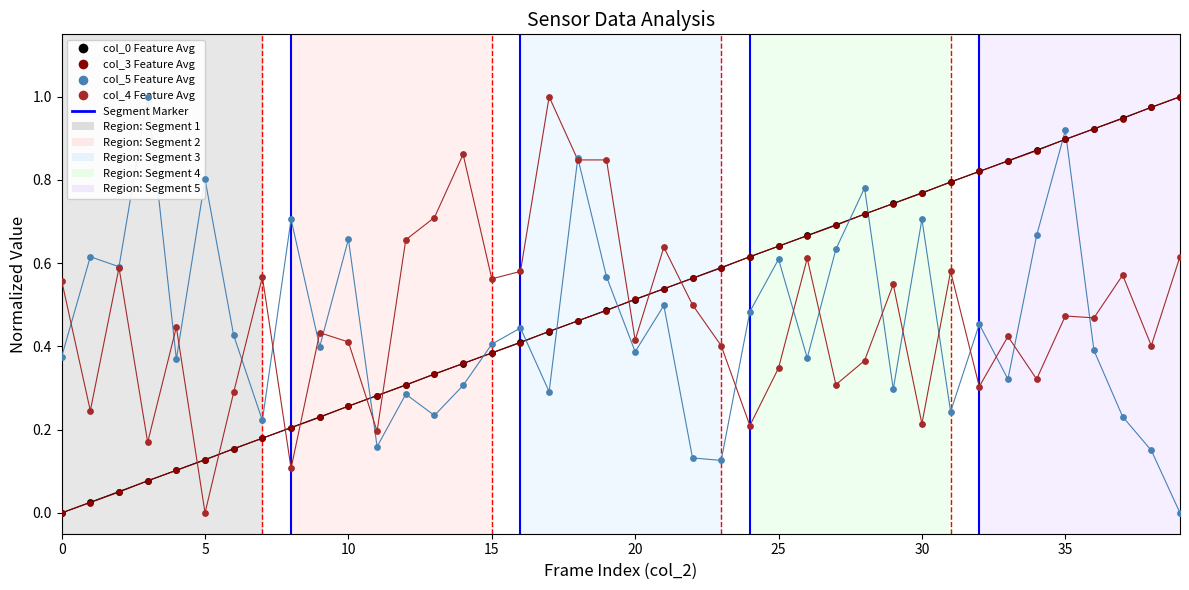

Which series has the largest total across all categories?

col_0